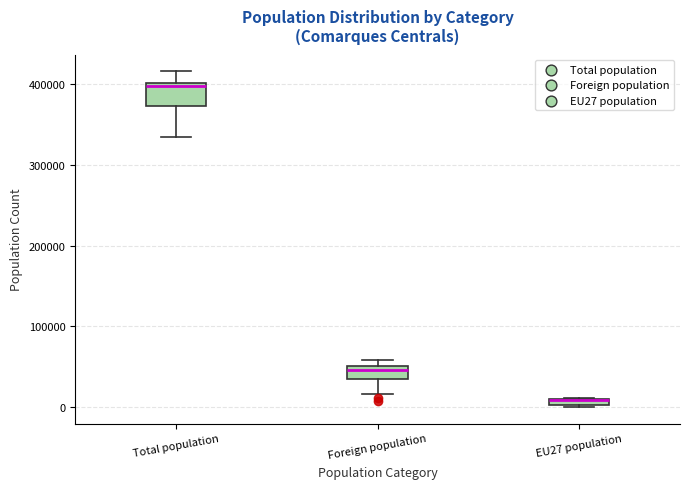

Where is the upper edge of the box for Foreign population on the y-axis? The values are not printed on the chart, so give them approximately, as read against the axis.

50000